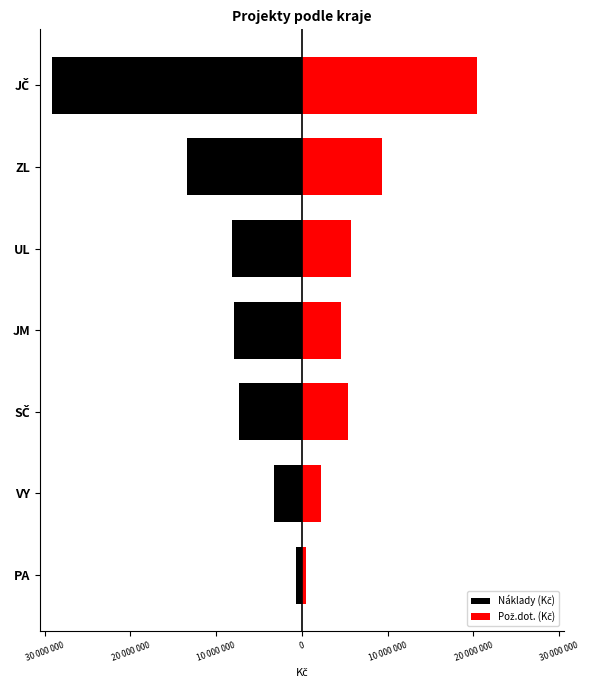

How many data points does each series have?

7